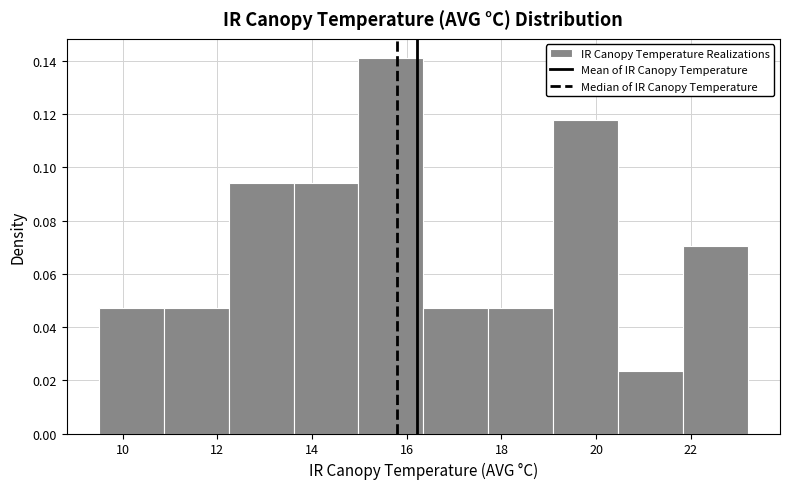

Reading left to right, list every bar in this chart as the range it spans on the x-axis followed by its height. Neither the bar edges nor the heights are printed on the chart, so give them approximately, as read against the axes.

9.6 to 10.8: 0.048
10.8 to 12.2: 0.048
12.2 to 13.6: 0.094
13.6 to 15.0: 0.094
15.0 to 16.4: 0.142
16.4 to 17.8: 0.048
17.8 to 19.0: 0.048
19.0 to 20.4: 0.118
20.4 to 21.8: 0.024
21.8 to 23.2: 0.070